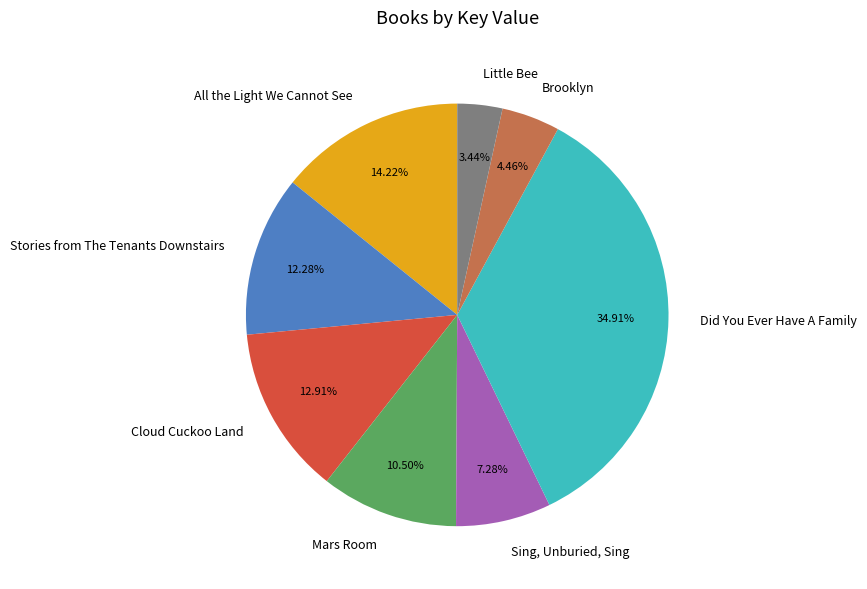

To the nearest percent, what percentage of the pie is Did You Ever Have A Family?

35%